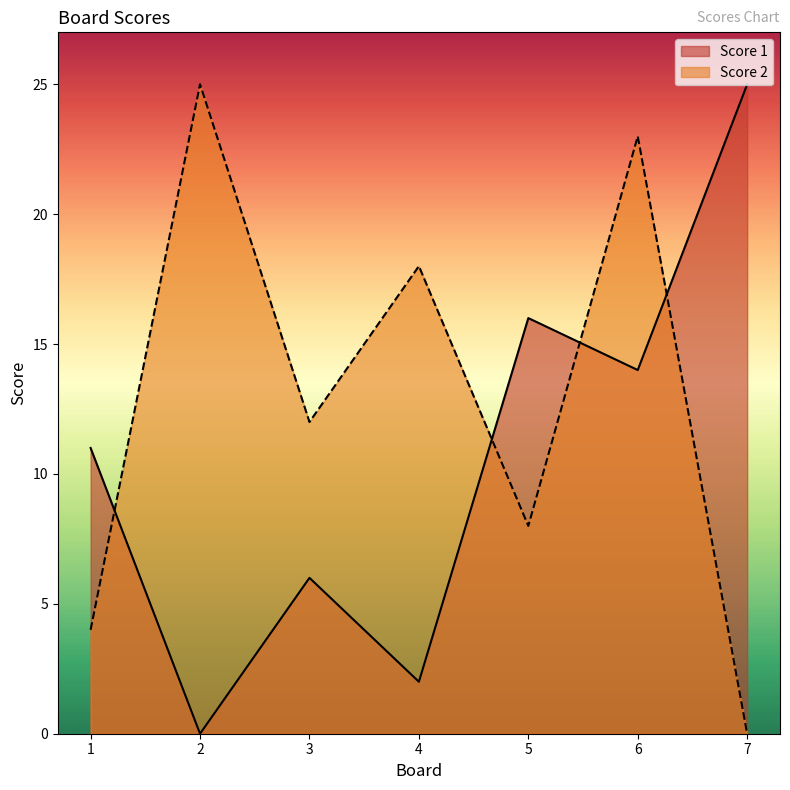

Reading left to right, extract all data points from this chart.

Score 1: 1=11	2=0	3=6	4=2	5=16	6=14	7=25
Score 2: 1=4	2=25	3=12	4=18	5=8	6=23	7=0